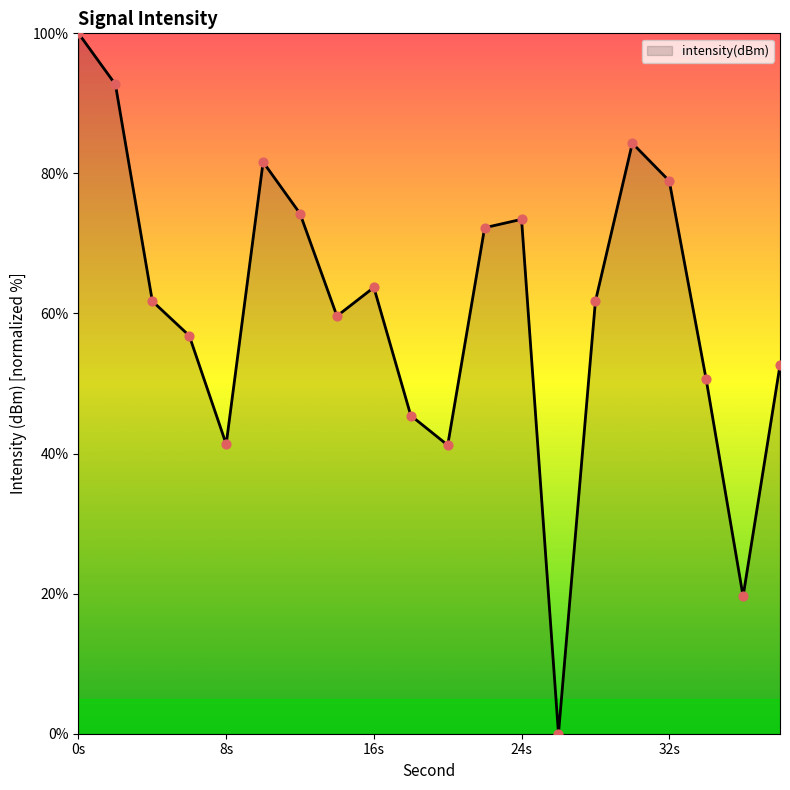

What is the difference between the maximum and minimum values?

100.0